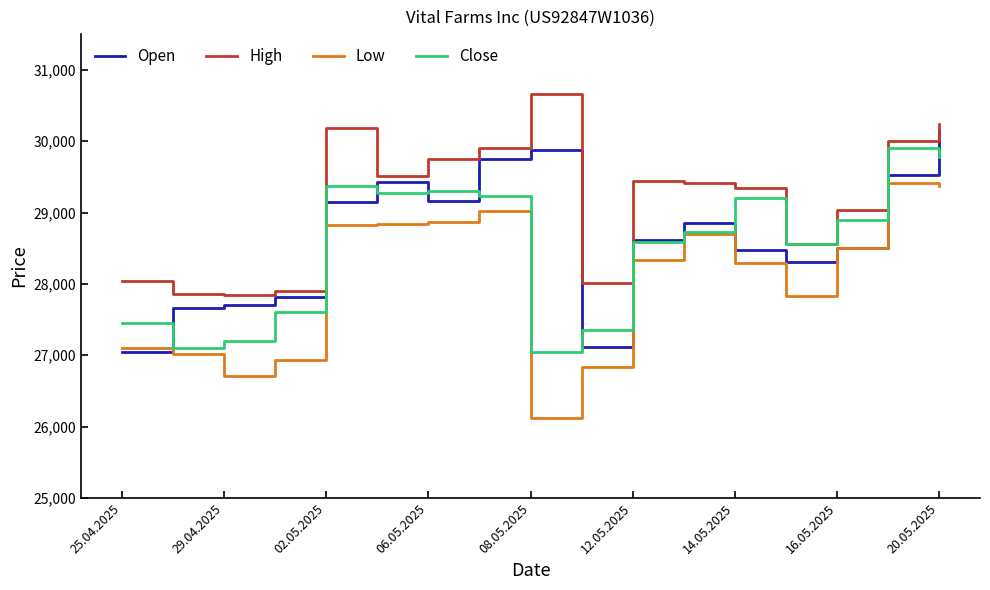

Does the chart display data point markers on the line(s)?

No